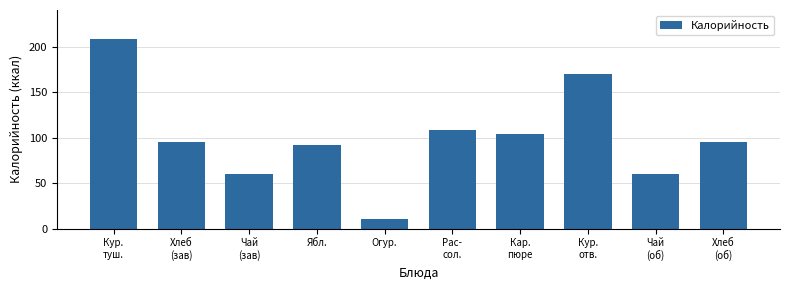

Reading left to right, list all the values displayed in this chart.

208.8	95.2	60.0	92.0	11.0	108.0	103.5	170.0	60.0	95.2